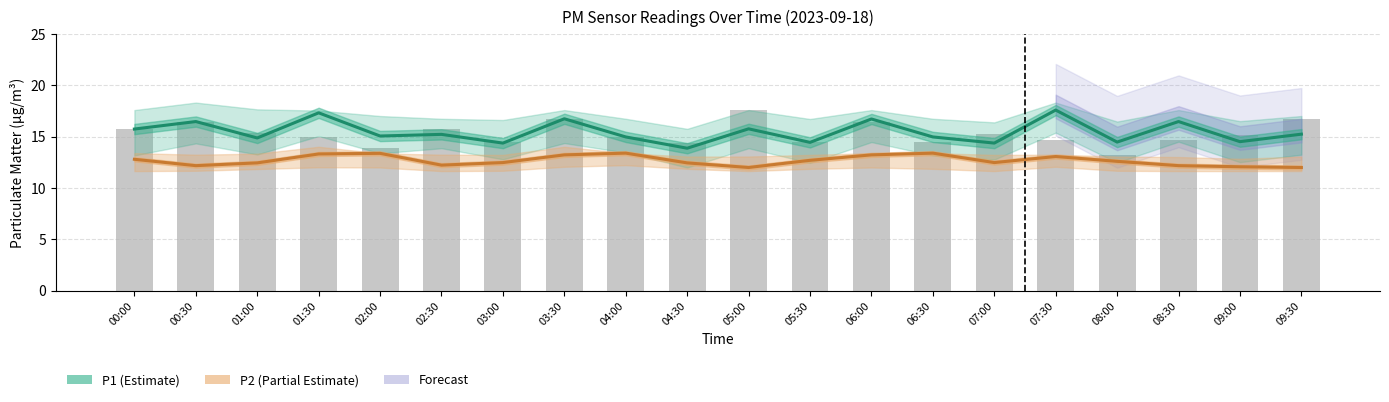

What is the label of the 1st bar from the left?

00:00